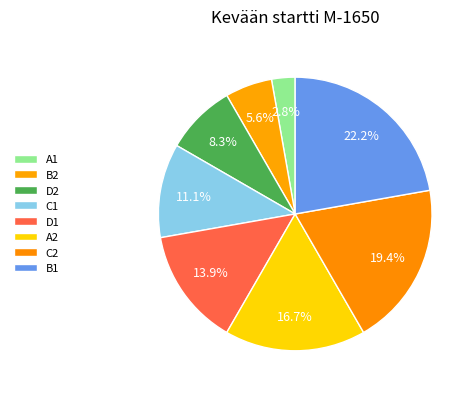

How many slices are in this pie chart?

8